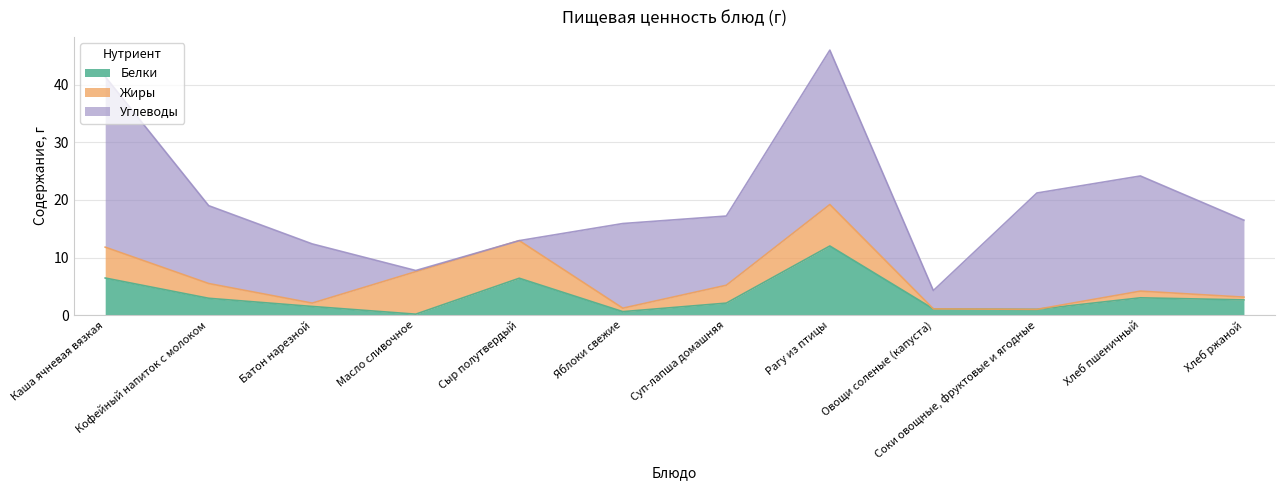

What position from the left is Сыр полутвердый?

5